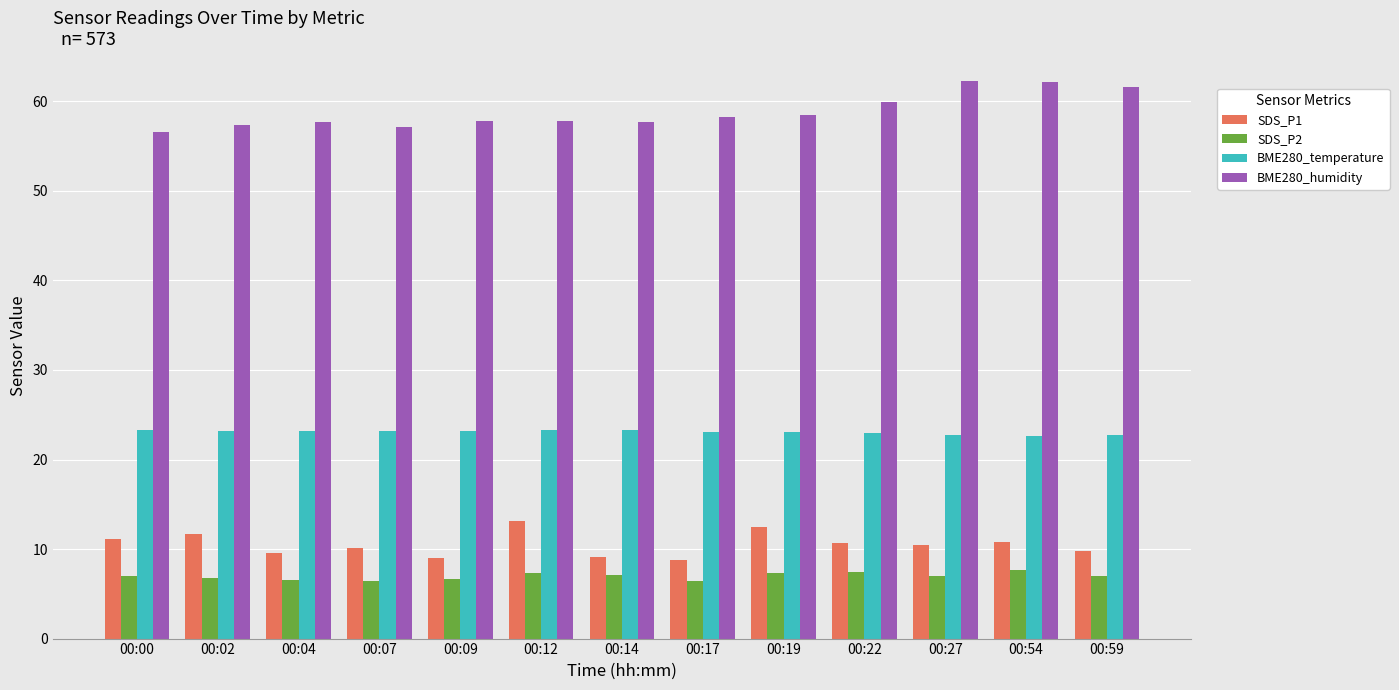

At 00:12, list the series in order from smallest to largest.

SDS_P2, SDS_P1, BME280_temperature, BME280_humidity